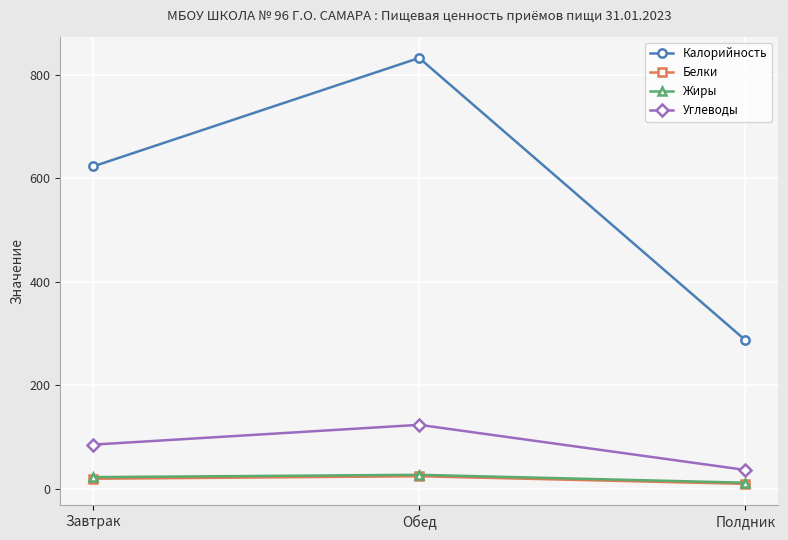

What is the spread (max minus min) of values at Полдник?

277.9